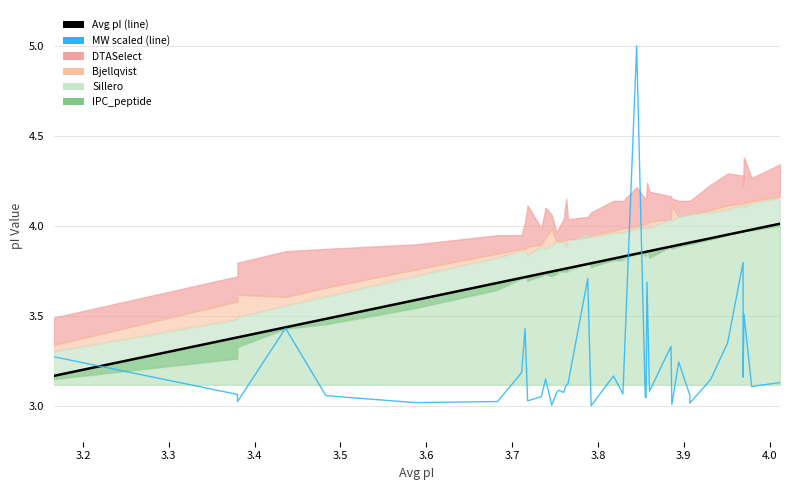

Is the value of Avg pI (solid) at 36 greater than the value of MW scaled at 12?

Yes